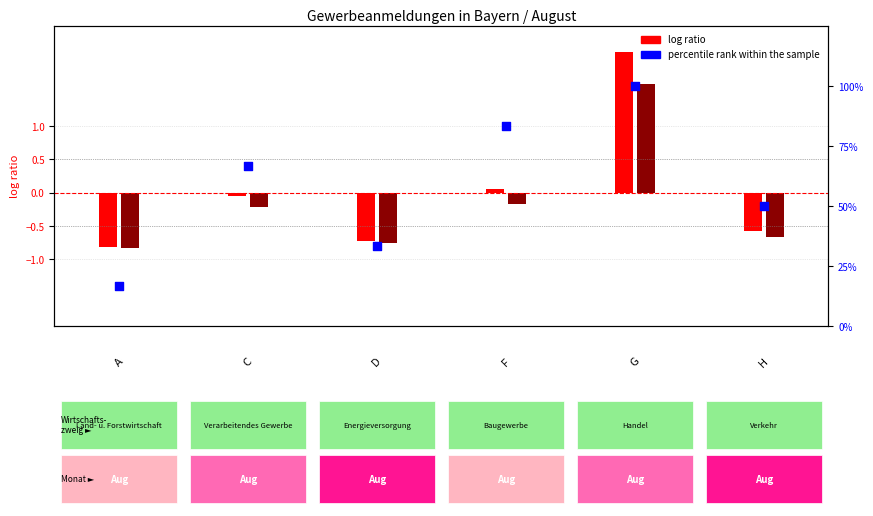

Which series reaches the minimum Y coordinate?

log ratio (Neuerrichtung)